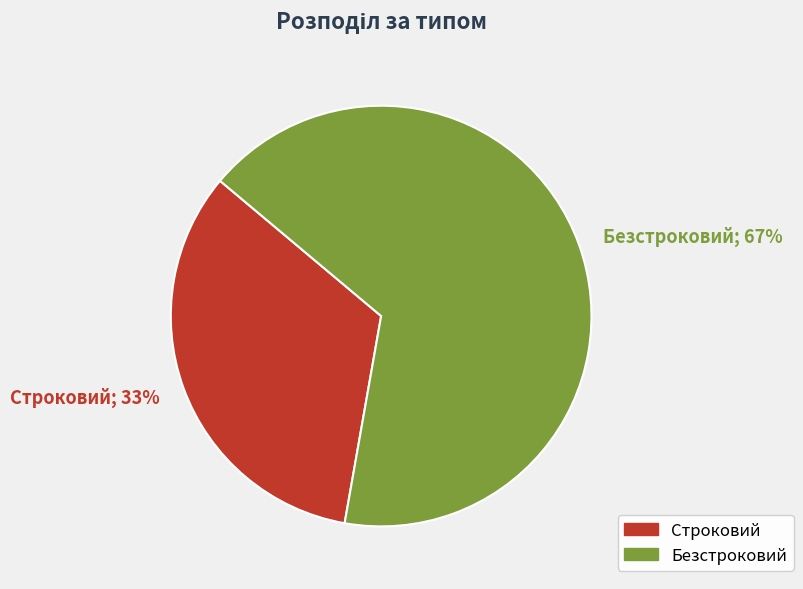

Is it true that Строковий is 33% of the pie?

True